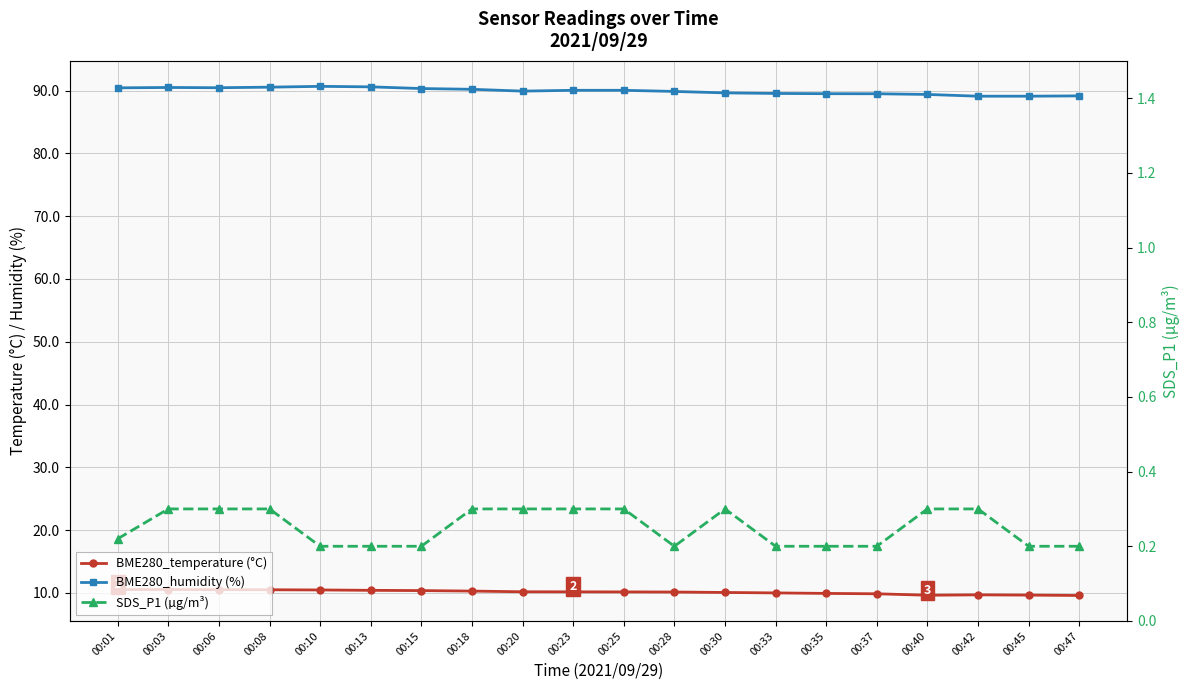

At which category does the chart reach its minimum across all series?

00:10